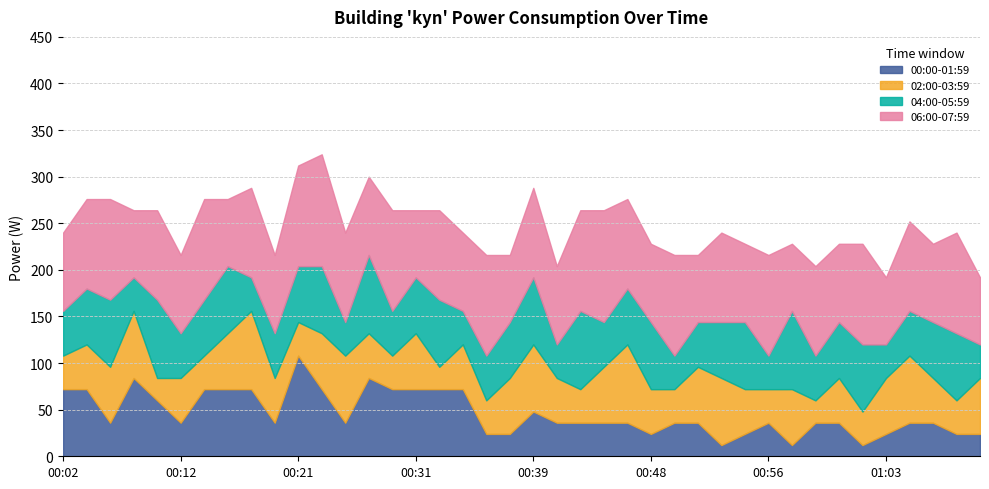

What is the label of the 17th point from the right?

00:44